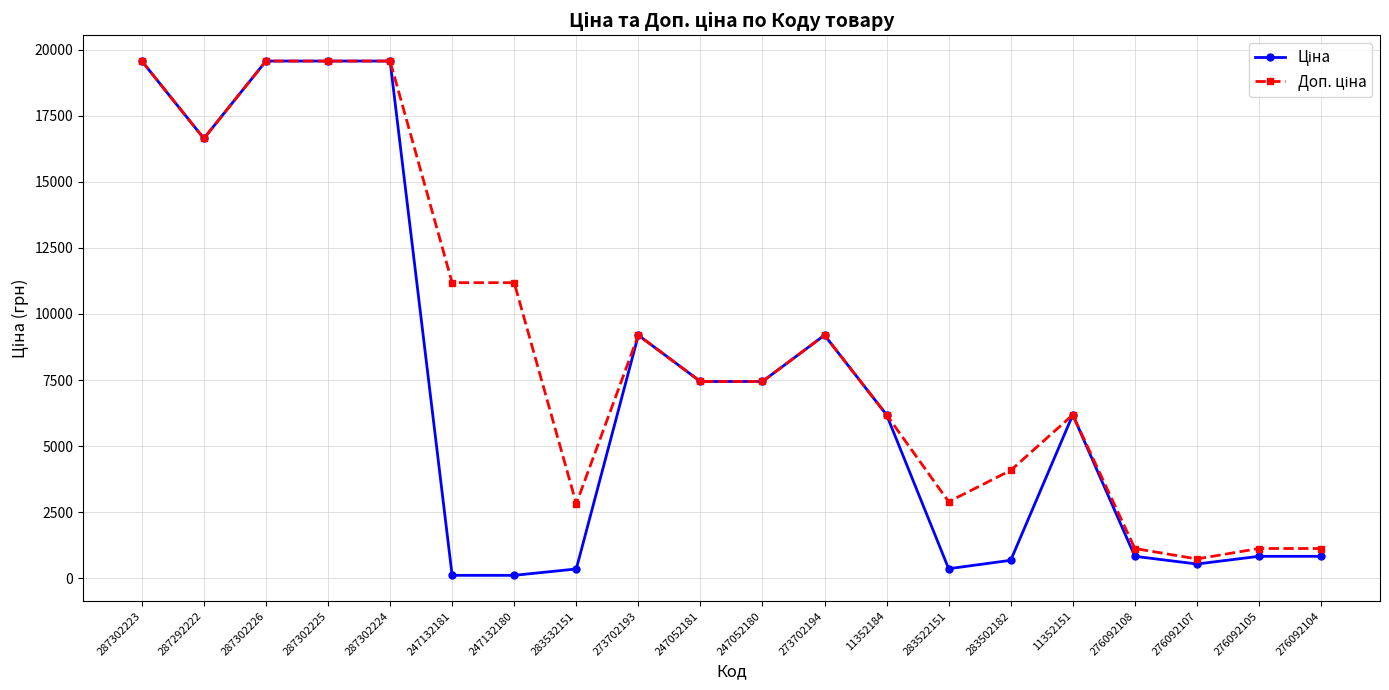

What is the spread (max minus min) of values at 283502182?

3401.9